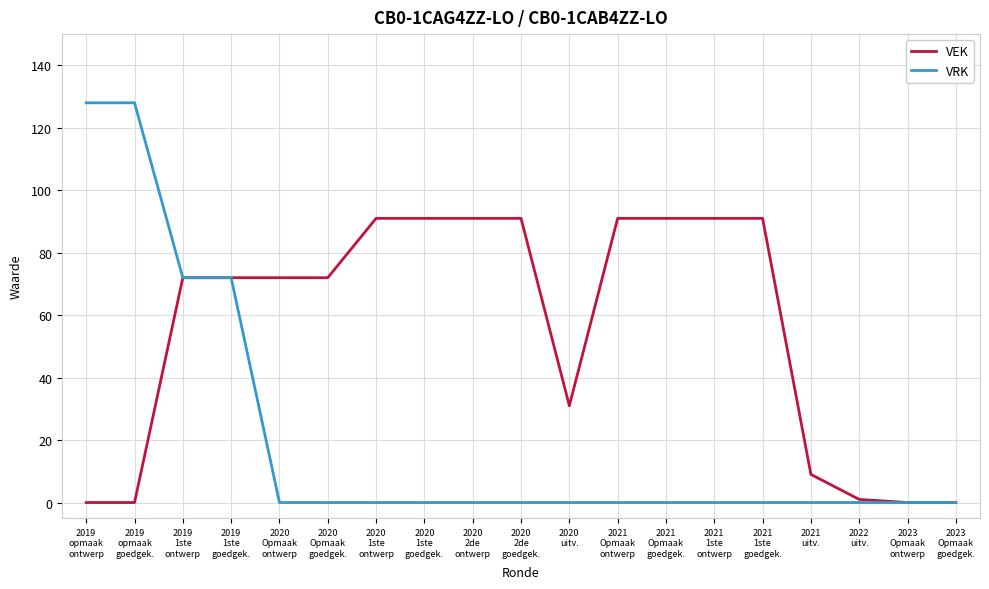

Which series has the largest range (max minus min)?

VRK